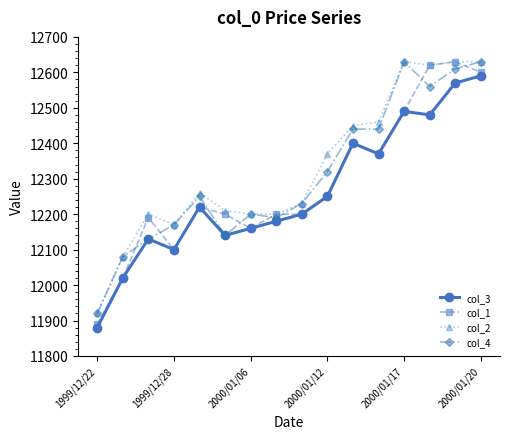

How many data points in col_2 are less than 12260?

8